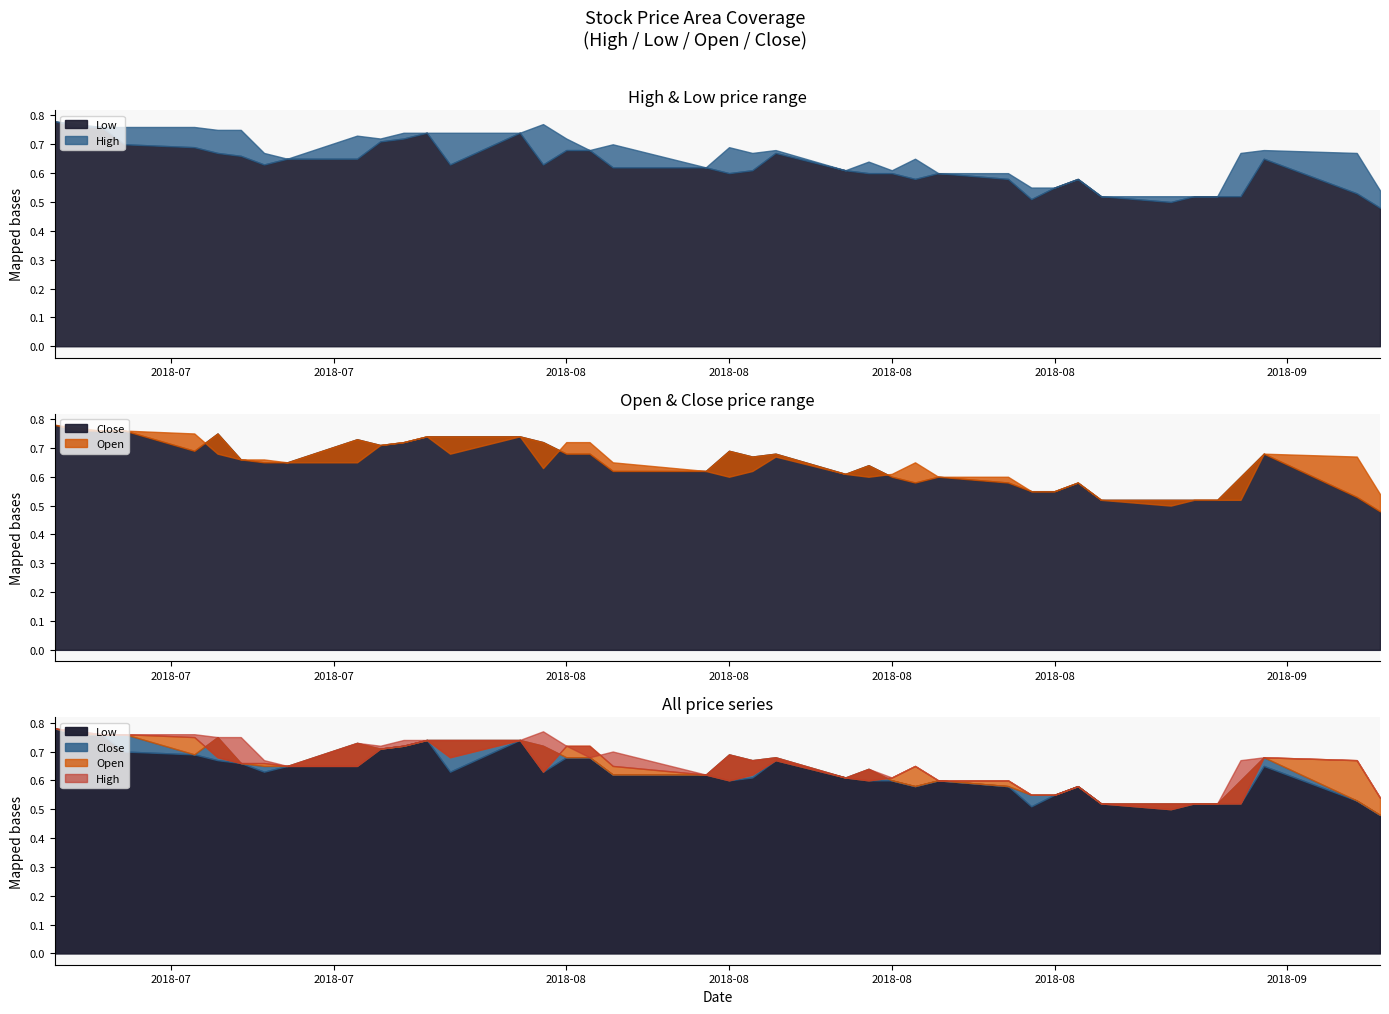

Which series has the largest range (max minus min)?

Low